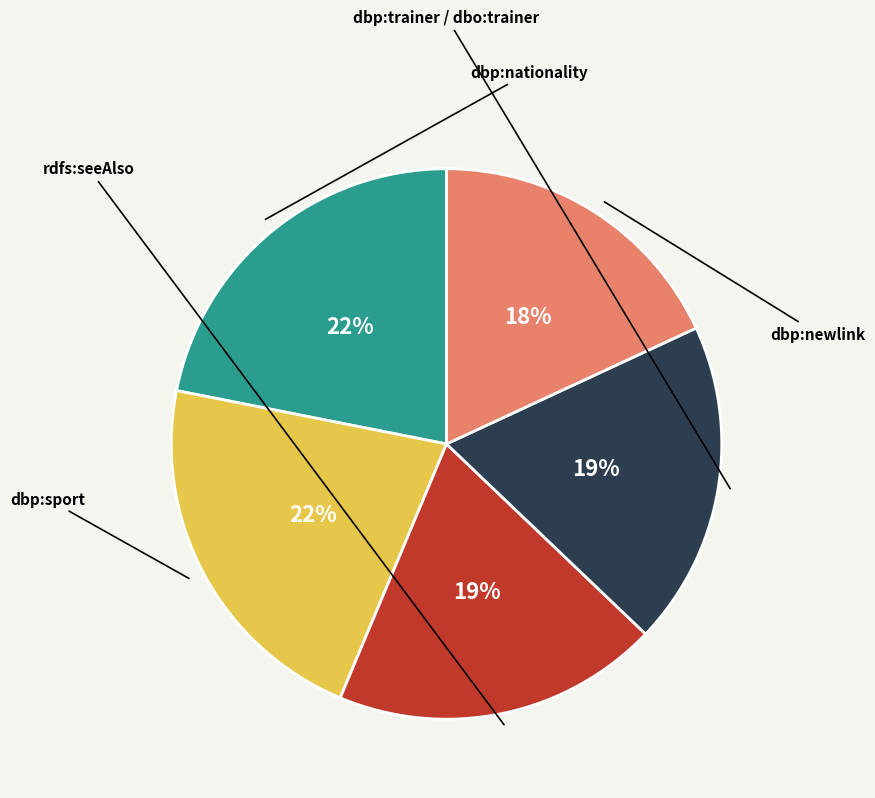

Is there any slice that represents more than half of the pie?

No